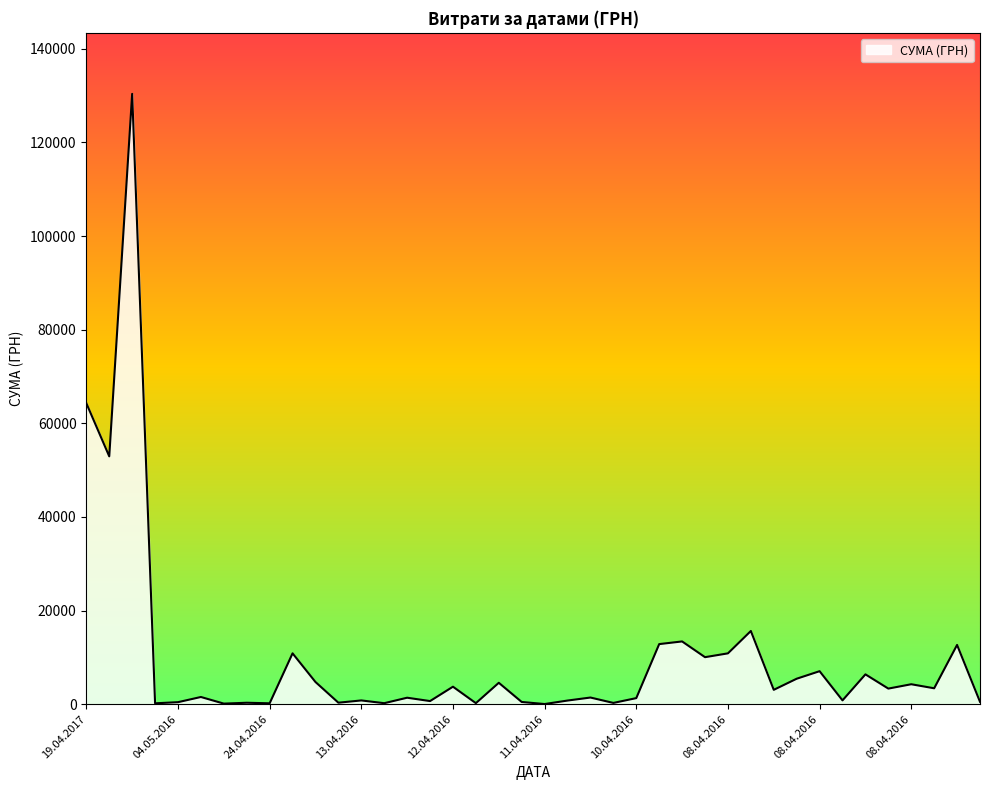

Does the chart have visible grid lines?

No